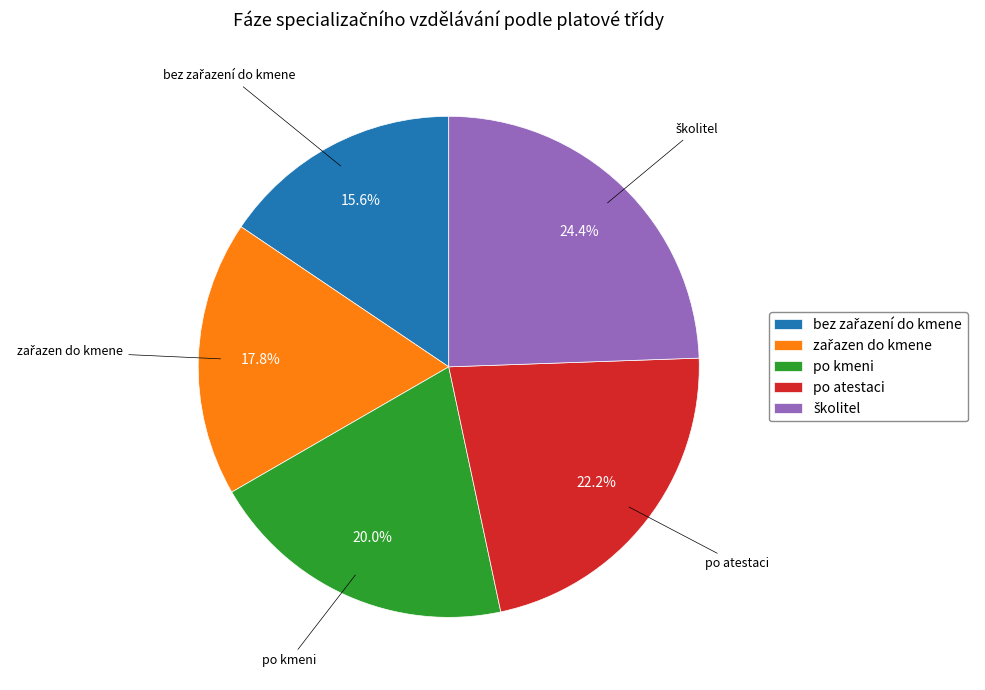

Combined, do po kmeni and po atestaci account for over 50%?

No